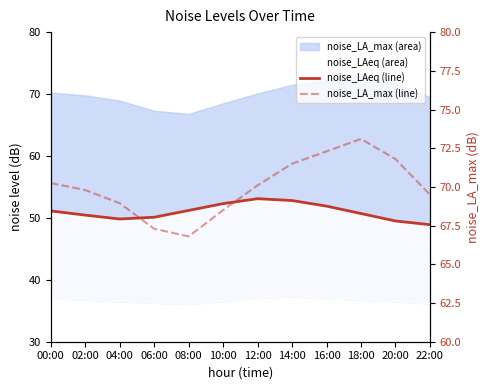

What is the difference between the maximum and minimum values in the noise_LA_max_line series?

6.3